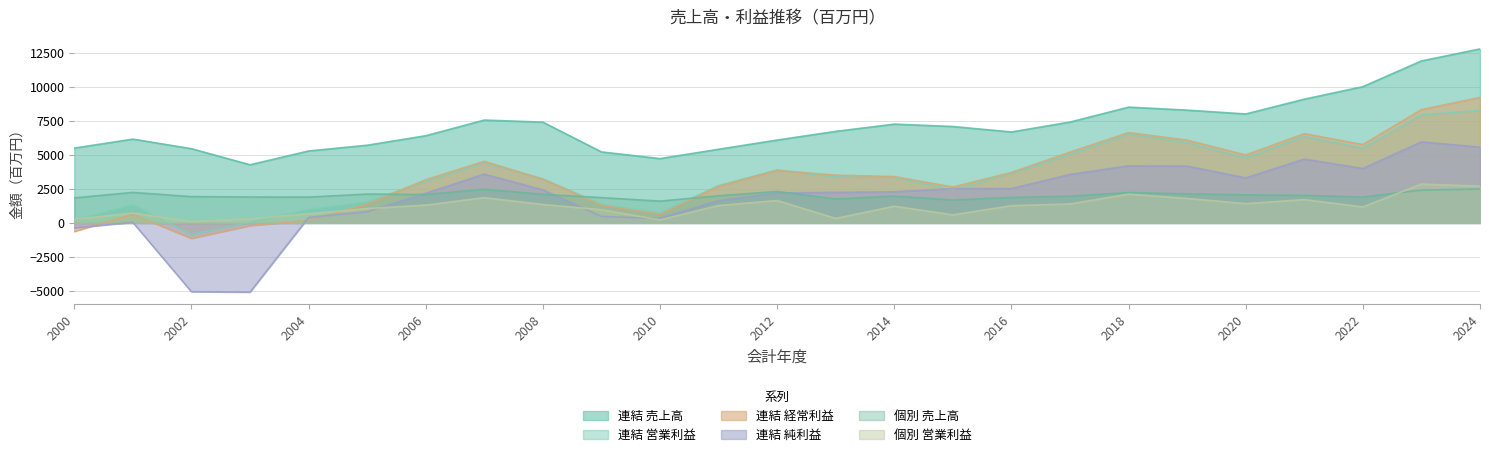

What are all the series names shown in the legend?

連結 売上高, 連結 営業利益, 連結 経常利益, 連結 純利益, 個別 売上高, 個別 営業利益